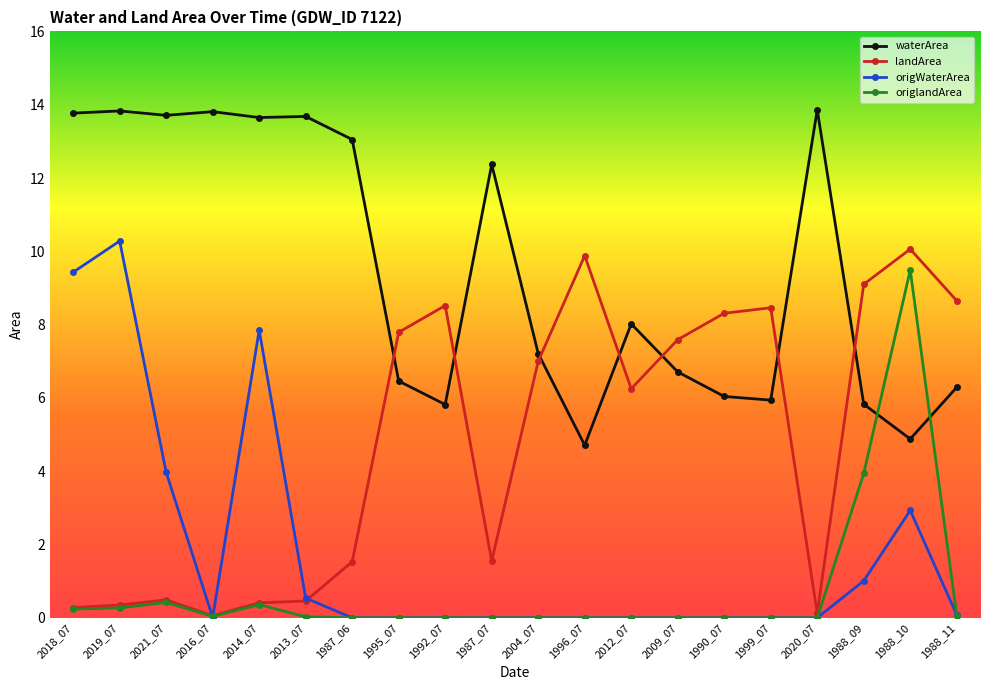

What is the label of the 7th point from the left?

1987_06